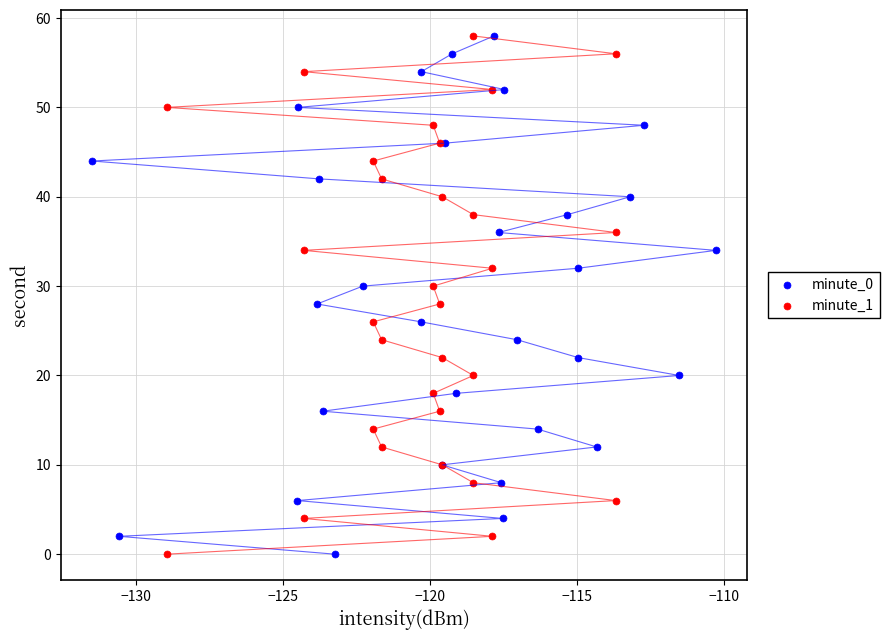

What are all the series names shown in the legend?

minute_0, minute_1